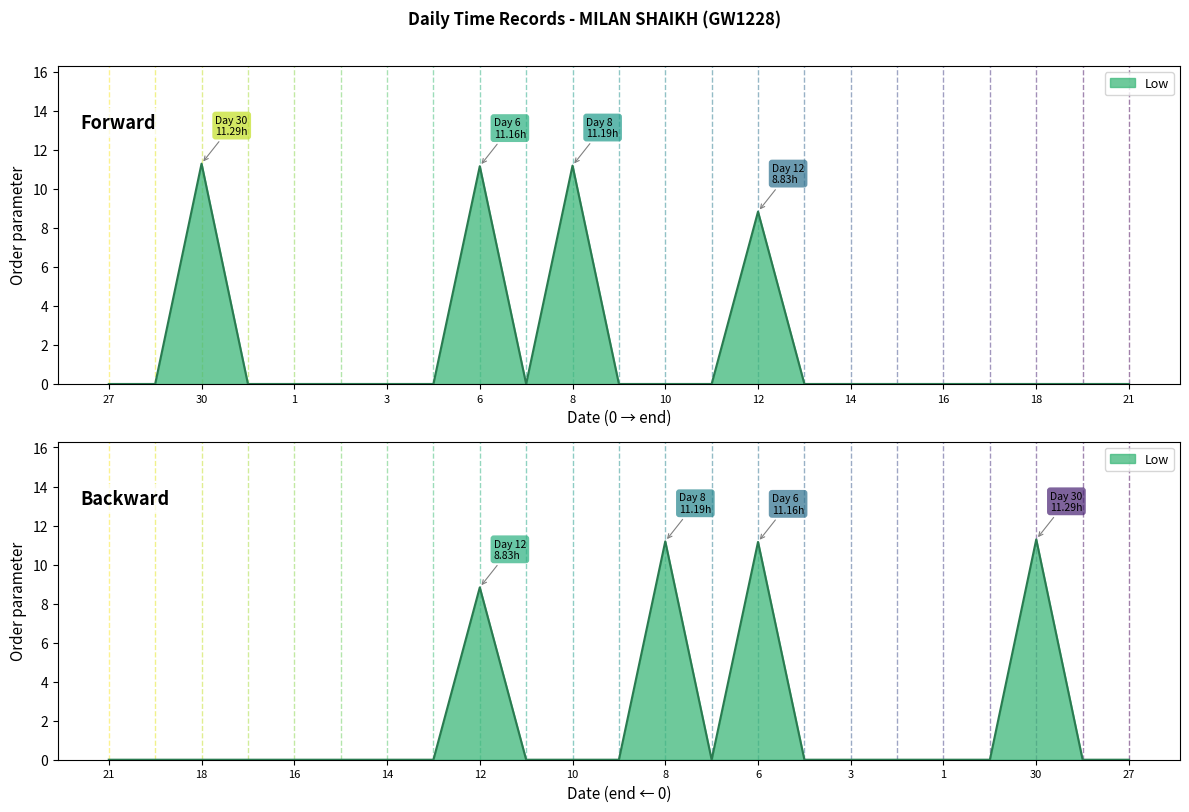

Between 16 and 6, which is larger?

6